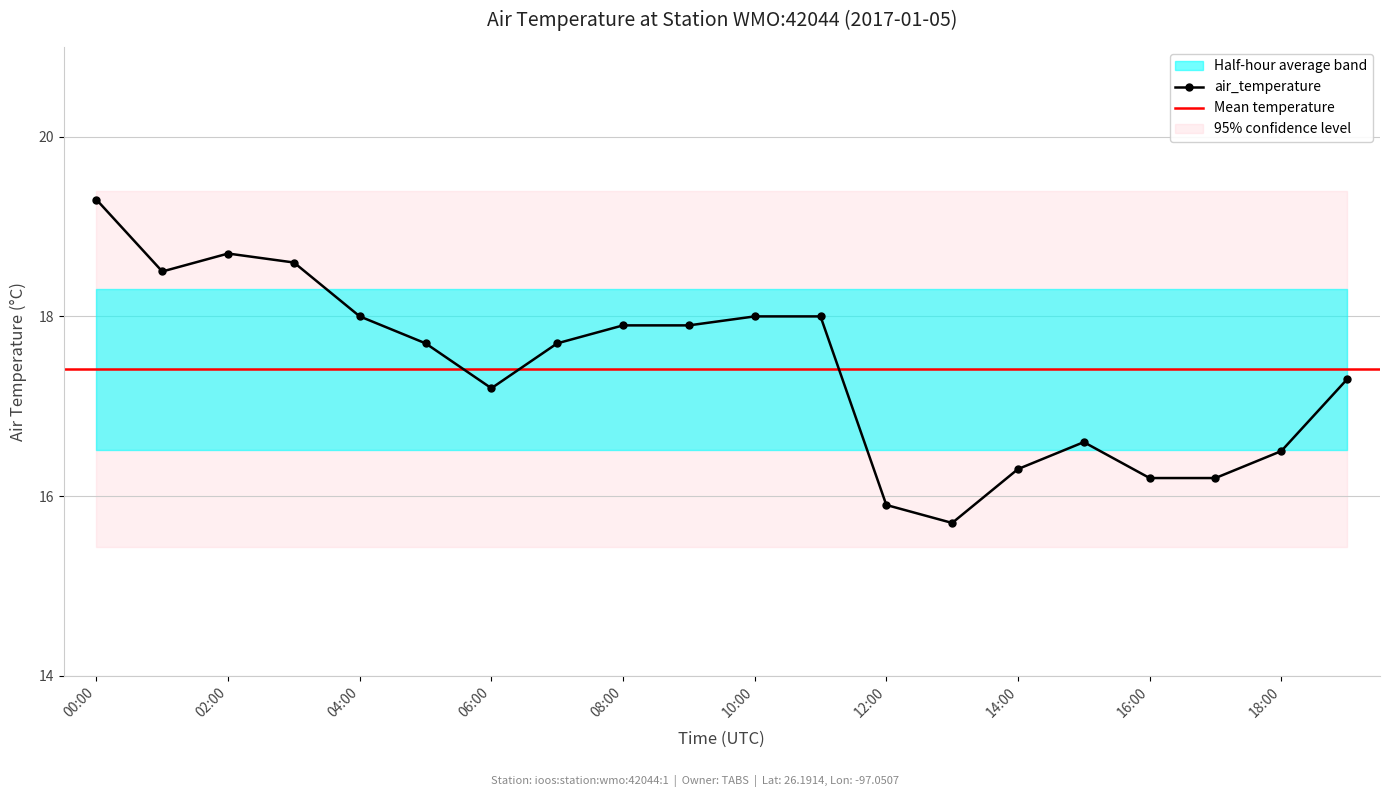

What is the minimum value shown in the chart?

15.7